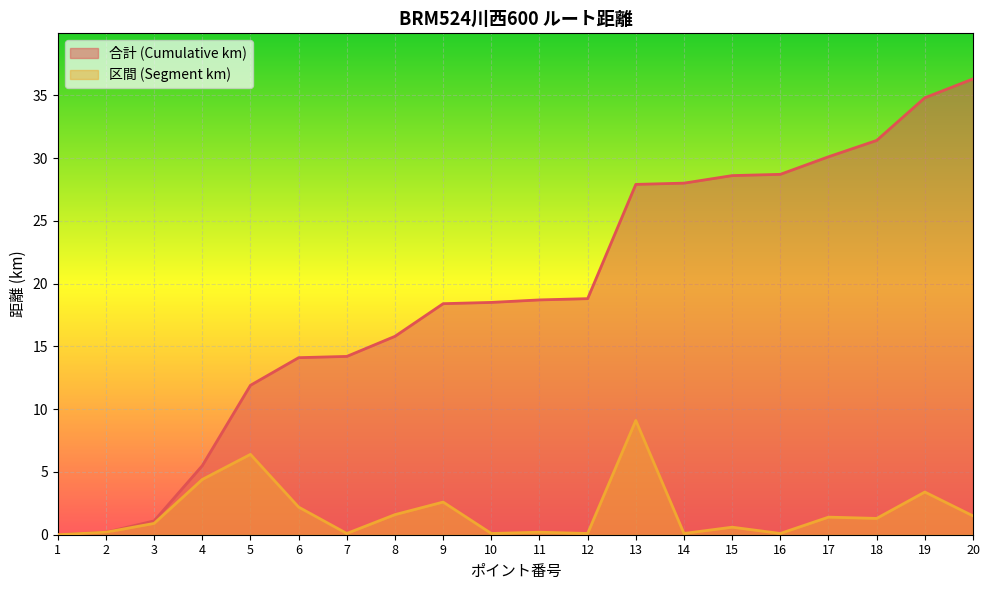

The 区間 (Segment km) series shows 0.1 at 11. True or false?

False